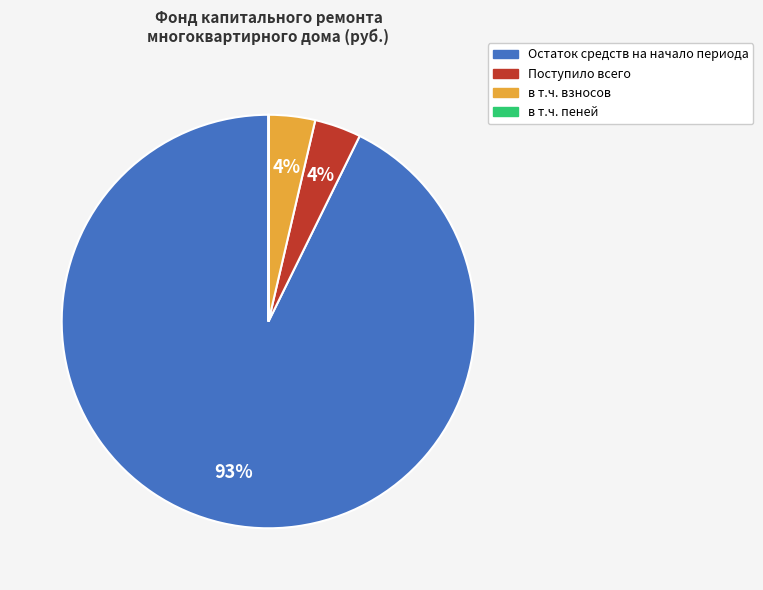

To the nearest percent, what is the average slice percentage?

25%